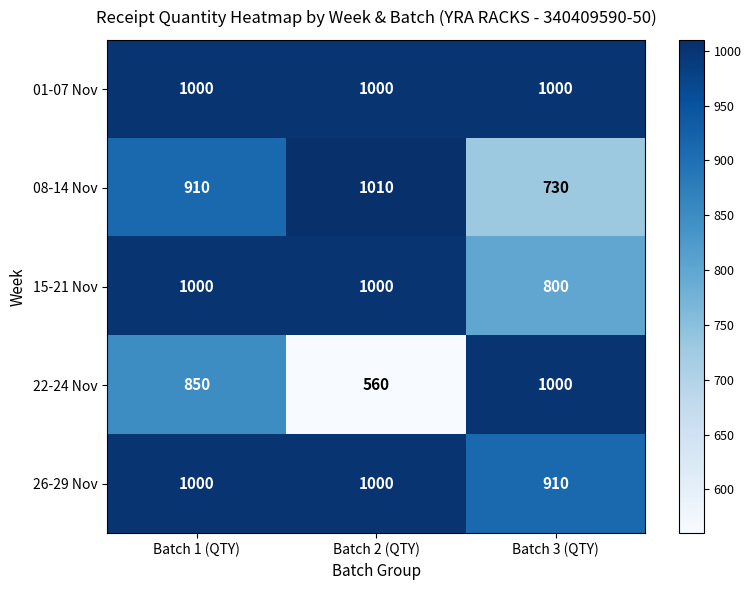

Which series has the largest total across all categories?

01-07 Nov